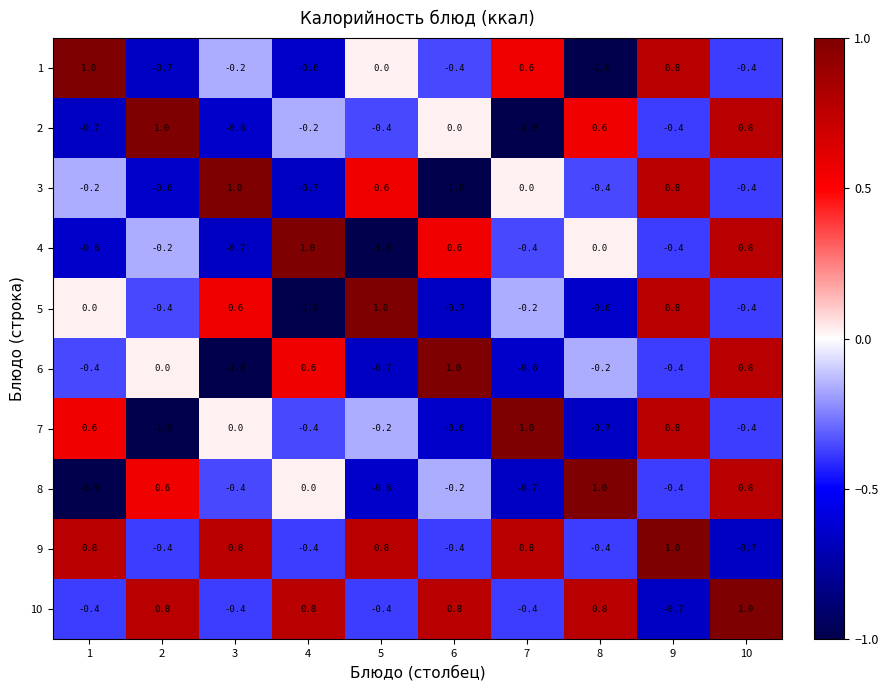

What is the maximum value shown in the chart?

1.0